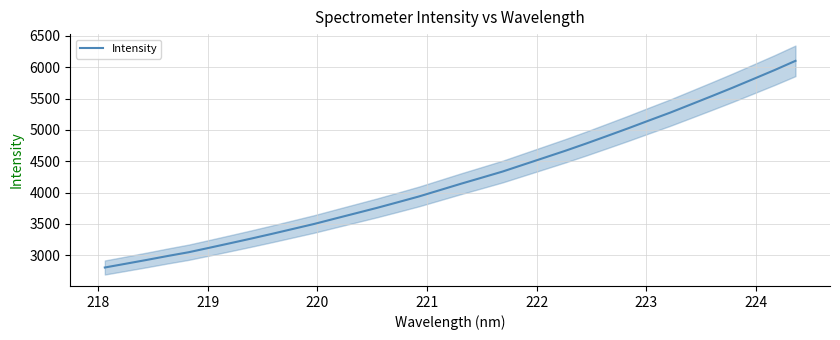

What is the average value?

4215.1